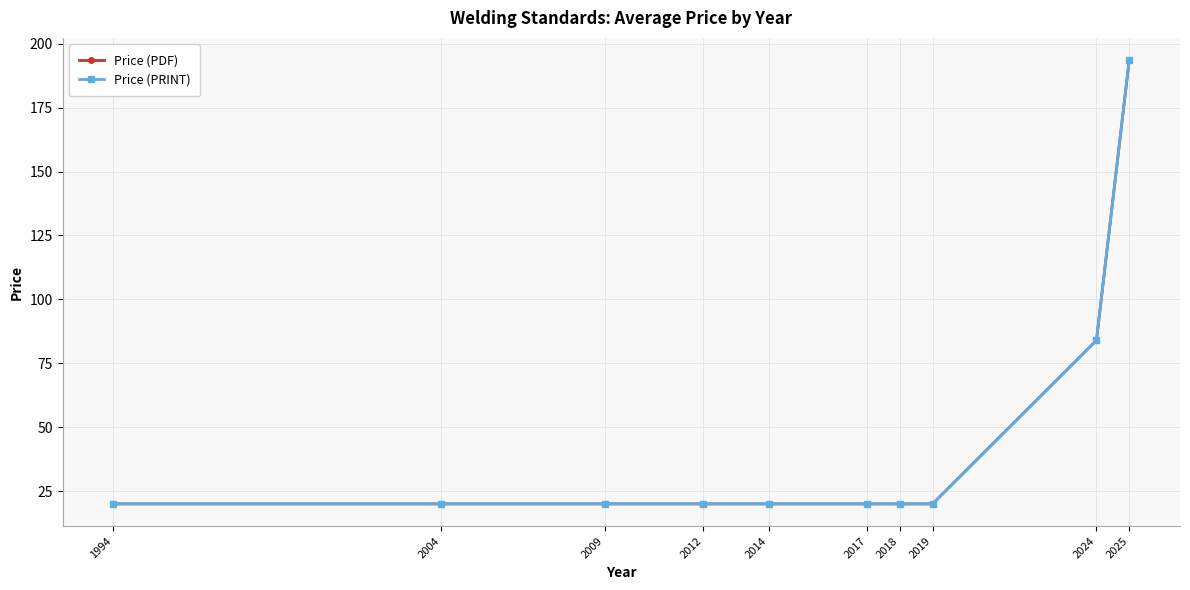

Rank the series at 2024 from highest to lowest value.

Price (PDF), Price (PRINT)